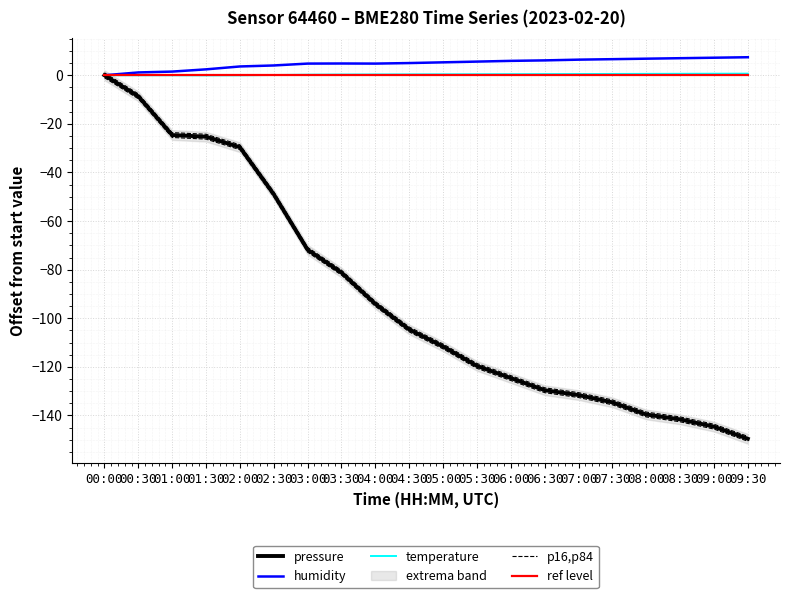

What is the label of the 6th point from the left?

02:30